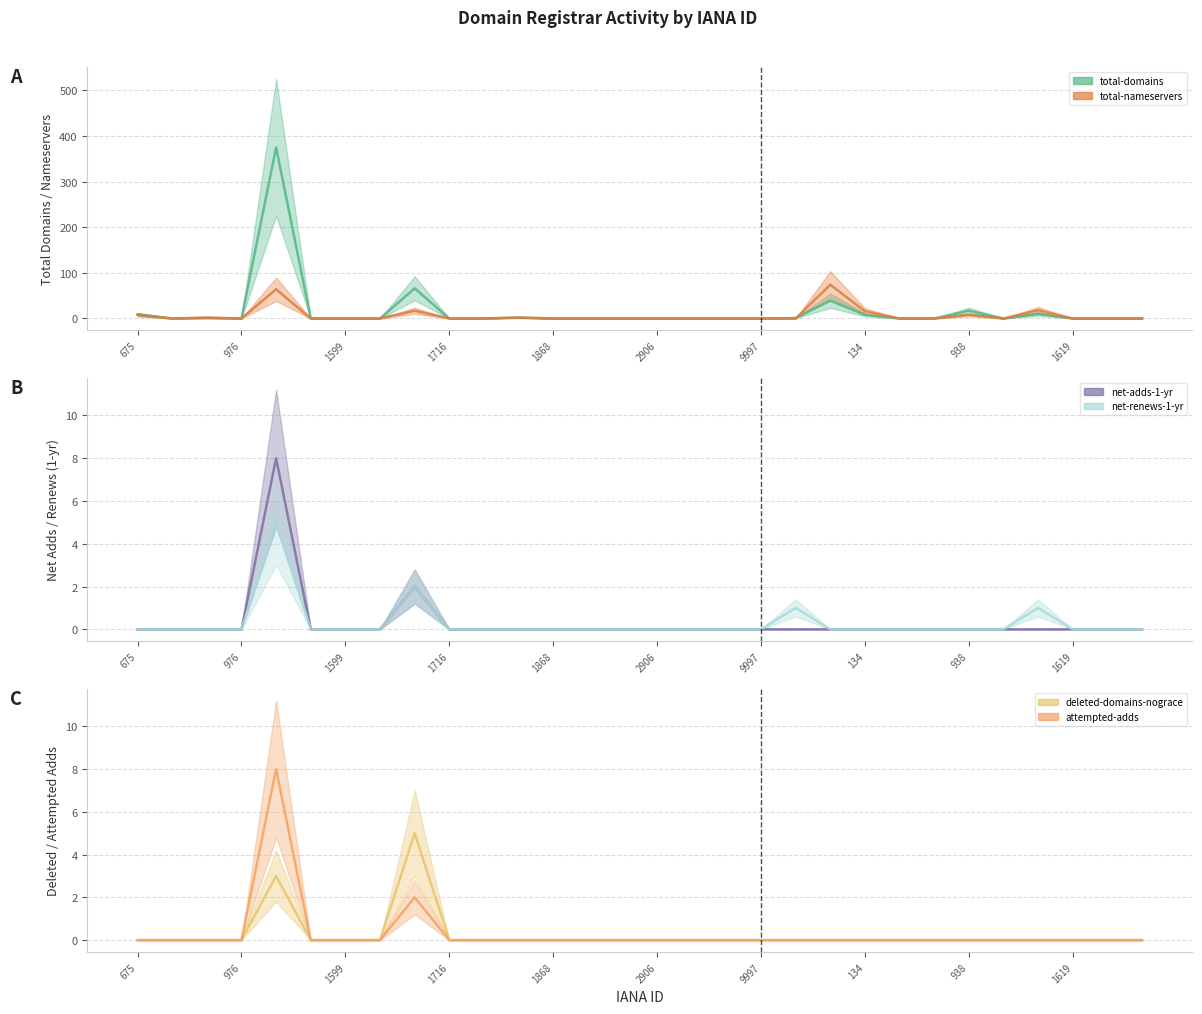

At which category does total-nameservers reach its first local valley?

976